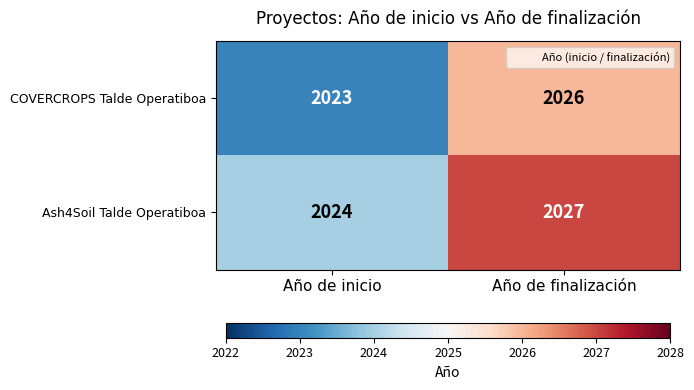

What is the sum of the COVERCROPS Talde Operatiboa values at Año de inicio and Año de finalización?

4049